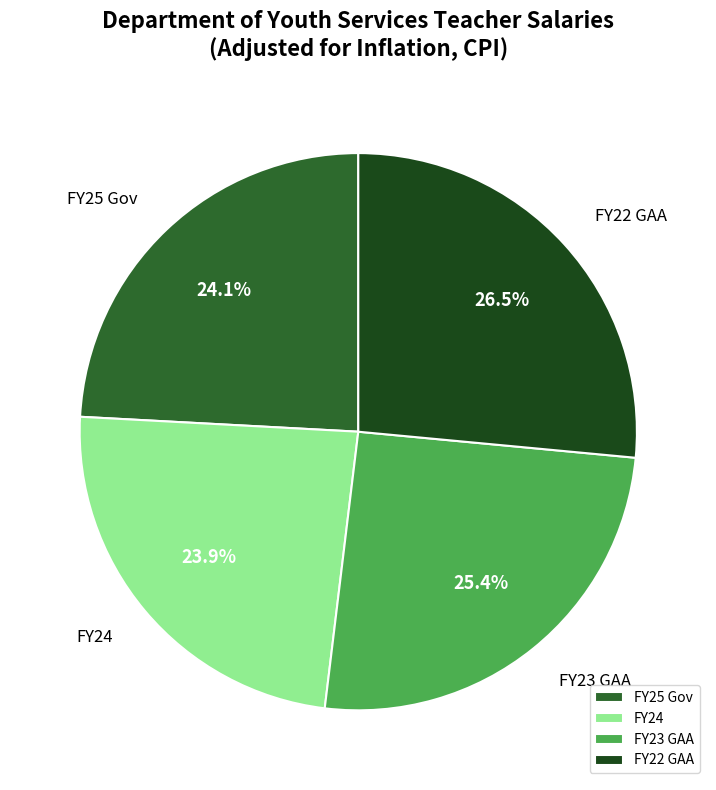

How much of the chart is everything except FY22 GAA?

73.5%